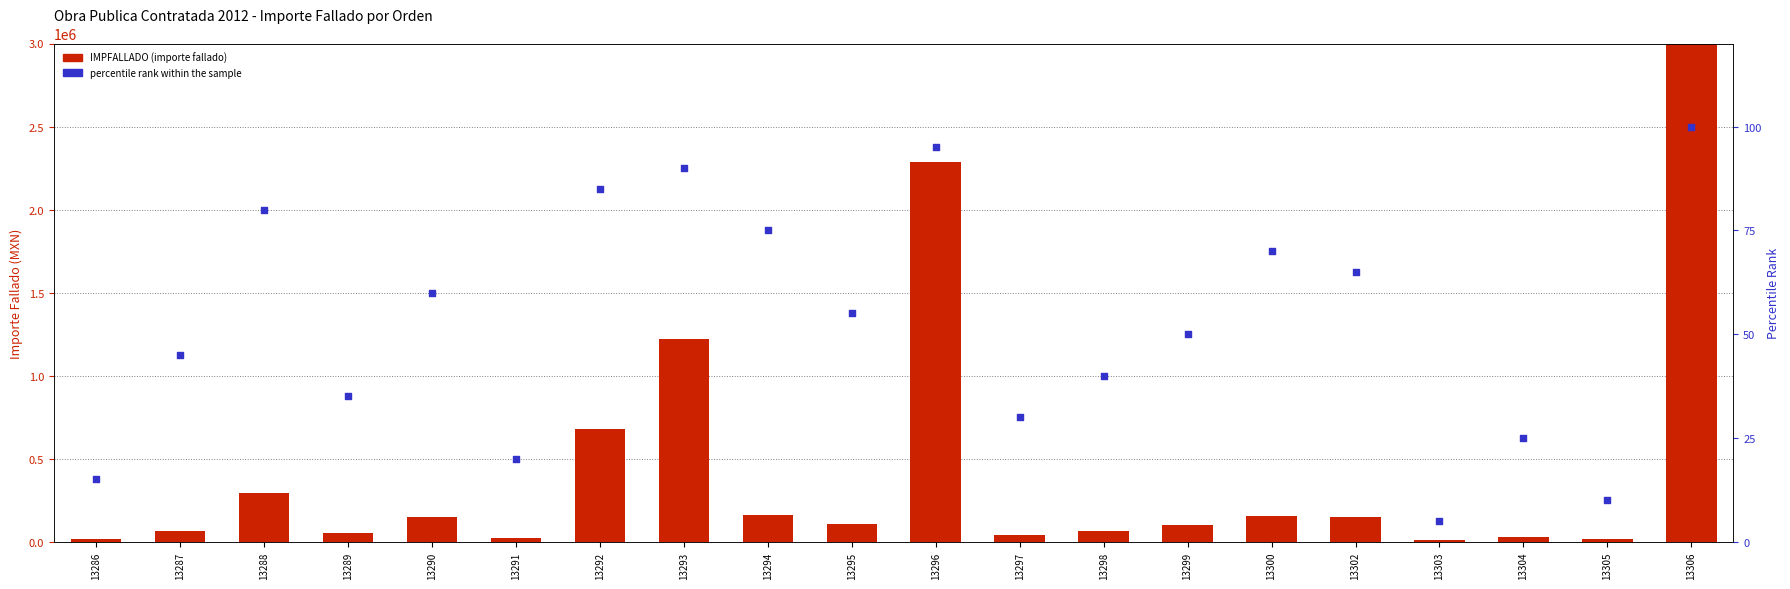

At how many categories does at least one series exceed 1158558?

3